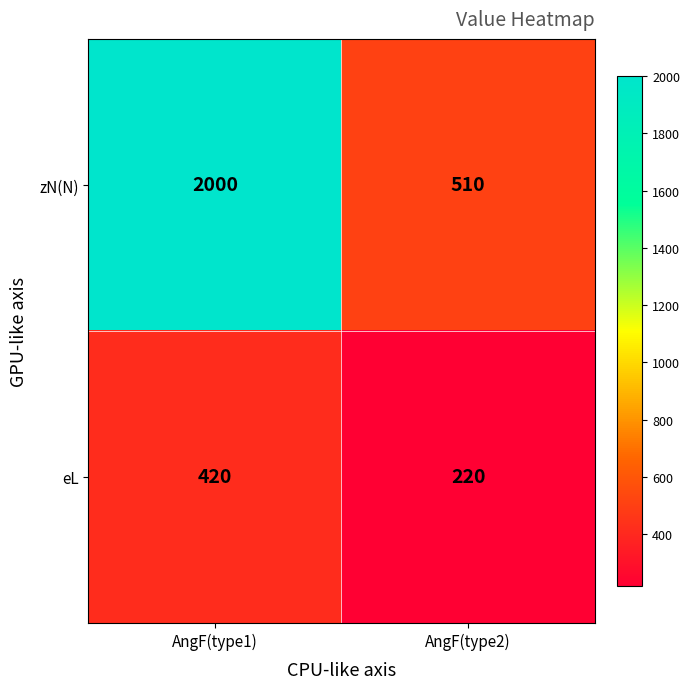

True or false: eL has a value of 220 at AngF(type2).

True